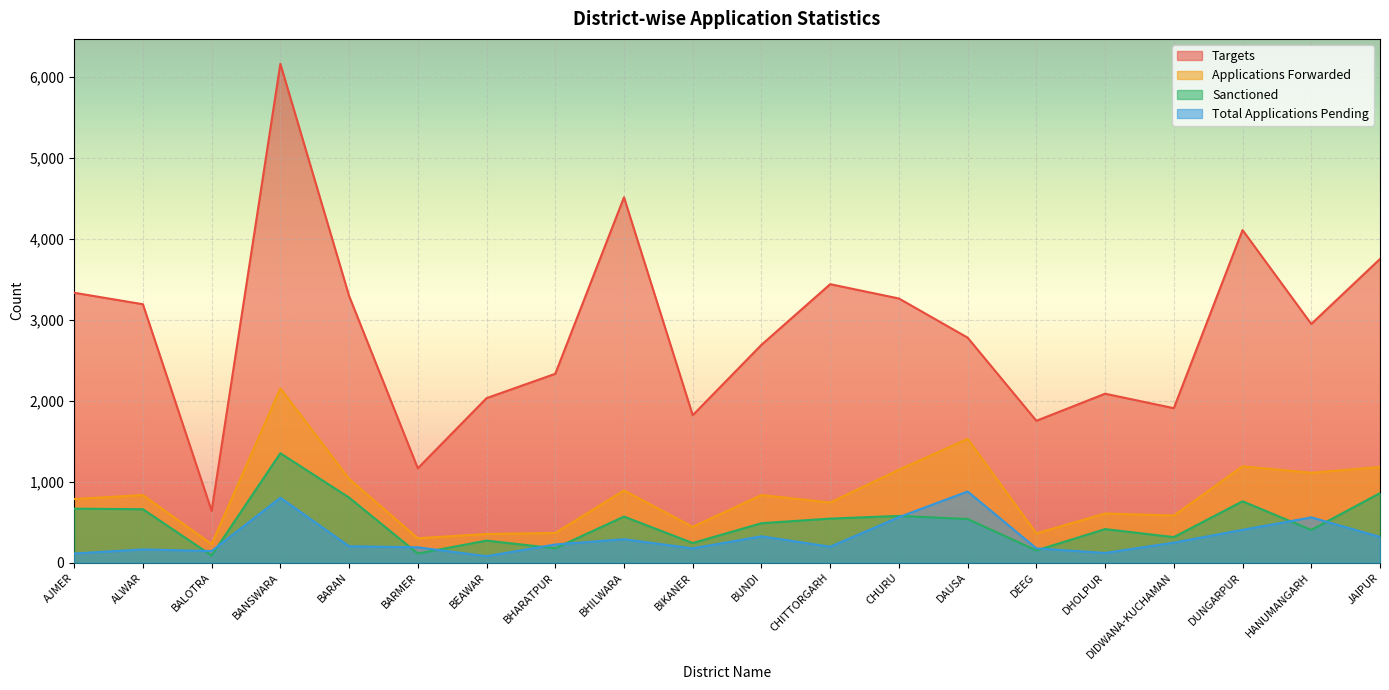

How many lines are shown in the chart?

4